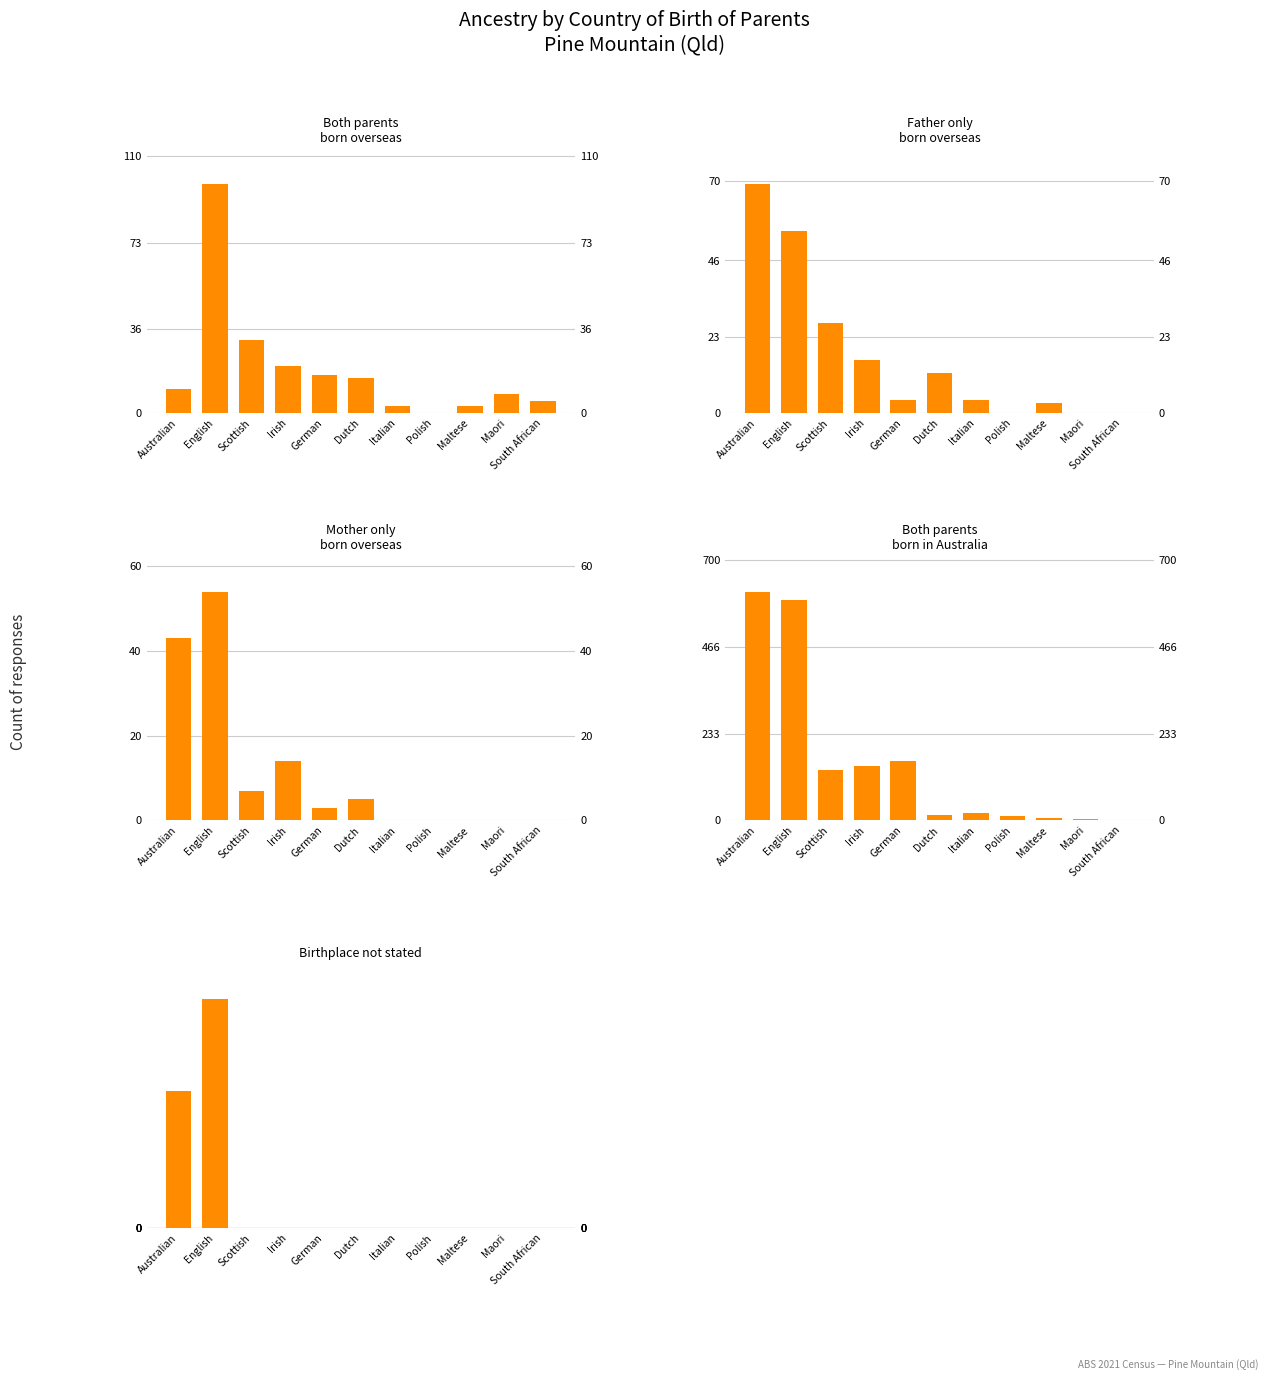

Which category has the lowest value across all series?

Polish